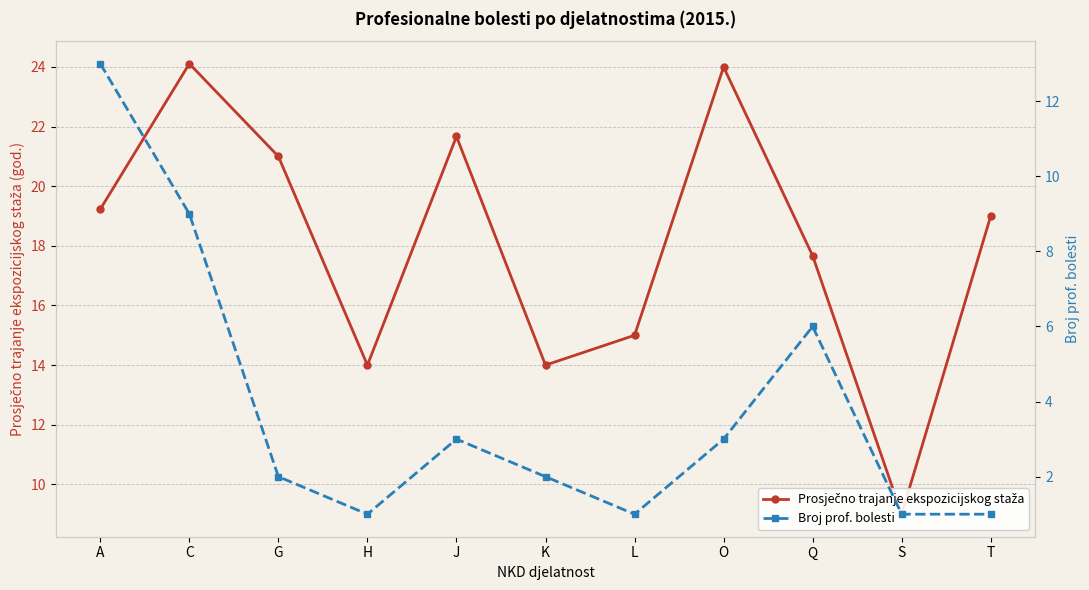

Where is Prosječno trajanje ekspozicijskog staža nearest to the value 16?

L